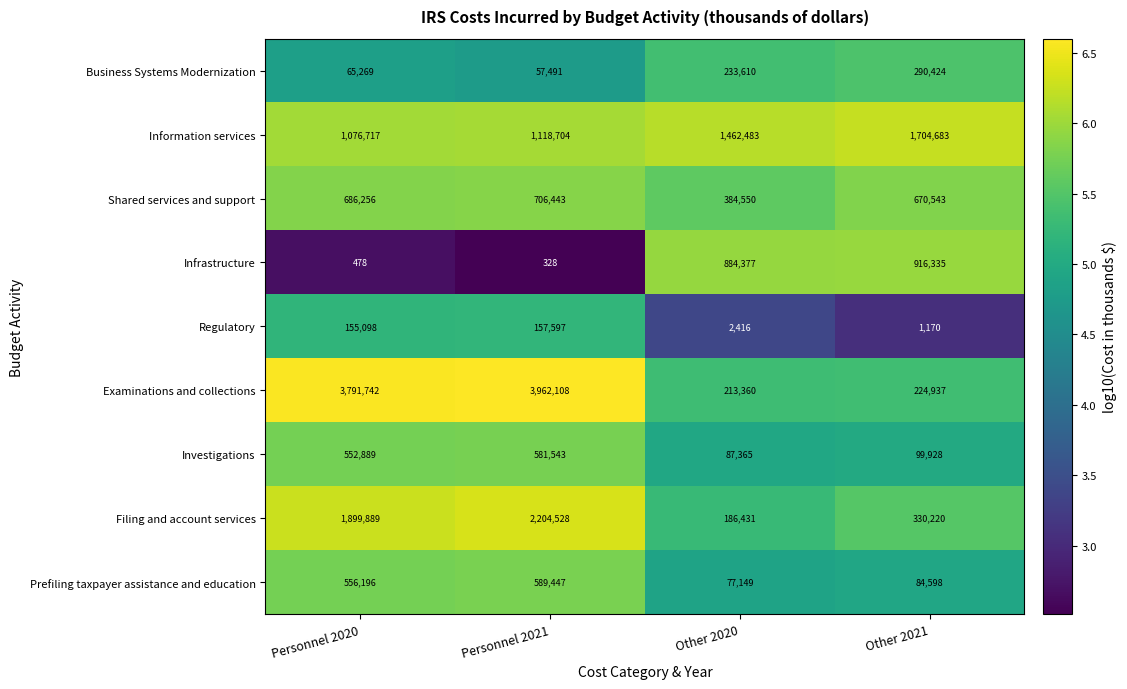

True or false: Shared services and support has a value of 959847 at Personnel 2021.

False